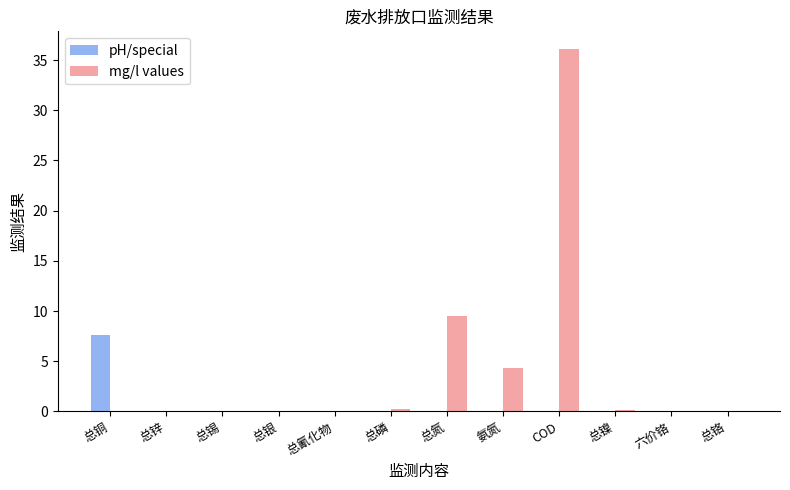

Which series changed the most between 总磷 and 总氮?

mg/l values